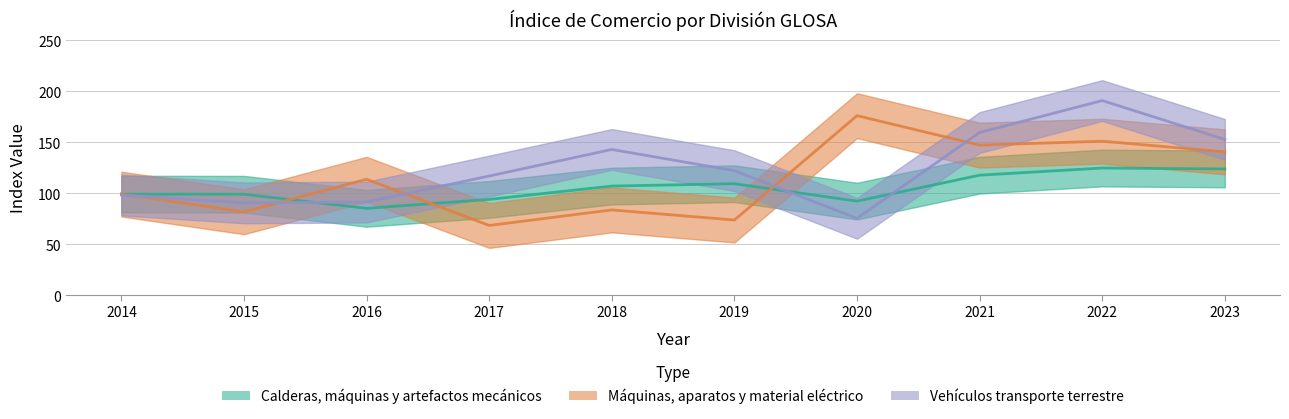

Is the value of Calderas, máquinas y artefactos mecánicos at 2020 greater than the value of Vehículos transporte terrestre at 2015?

Yes